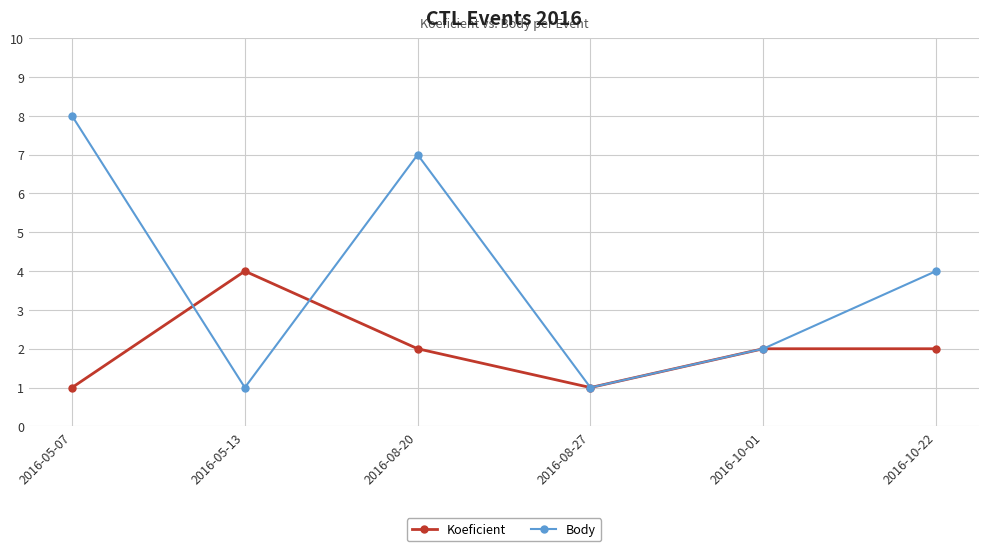

Reading right to left, extract all data points from this chart.

Koeficient: 2	2	1	2	4	1
Body: 4	2	1	7	1	8